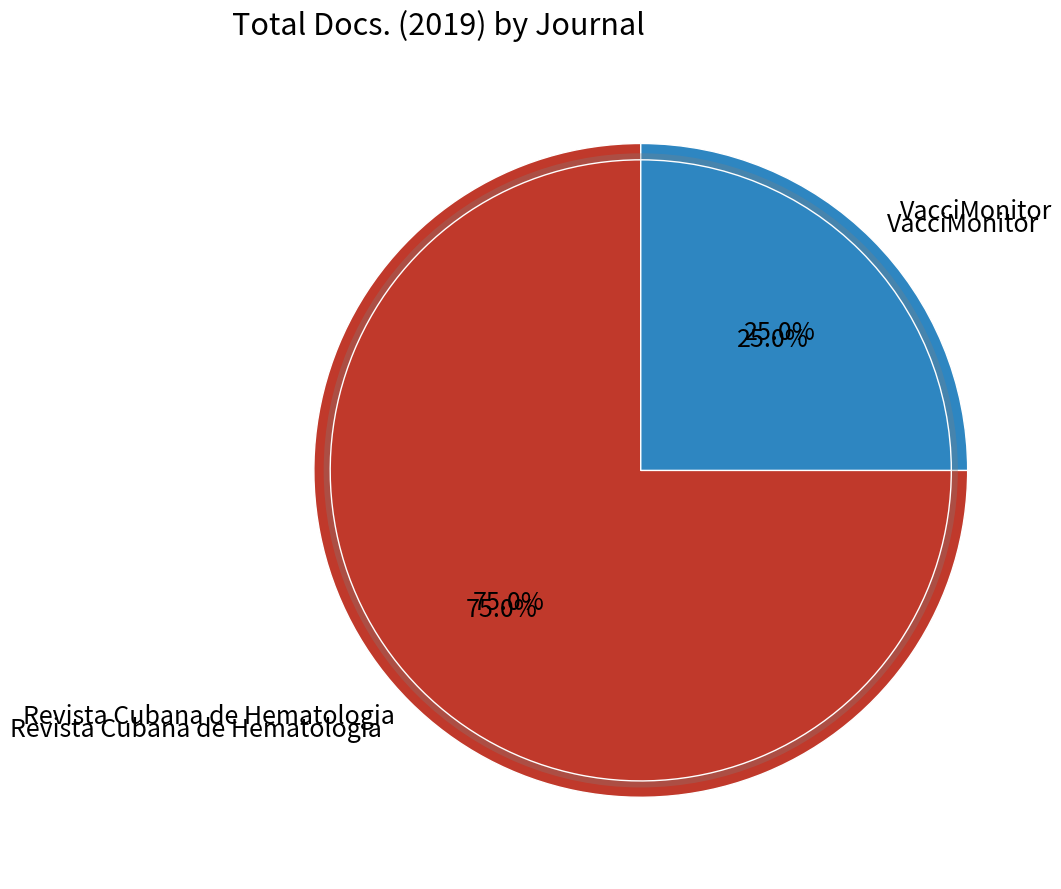

Is it true that VacciMonitor is 25% of the pie?

True